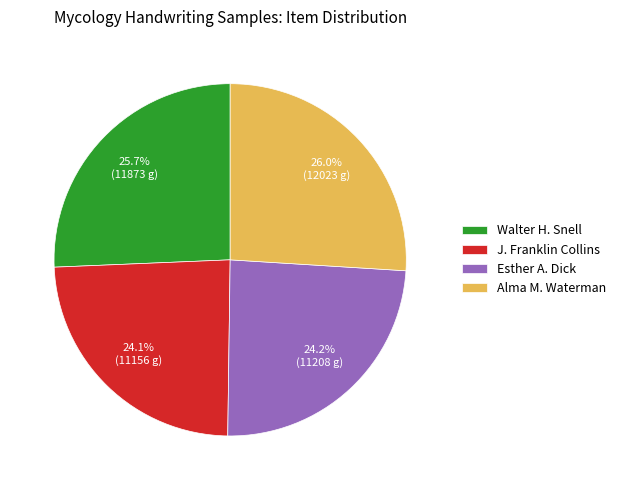

To the nearest percent, what portion does Alma M. Waterman represent?

26%